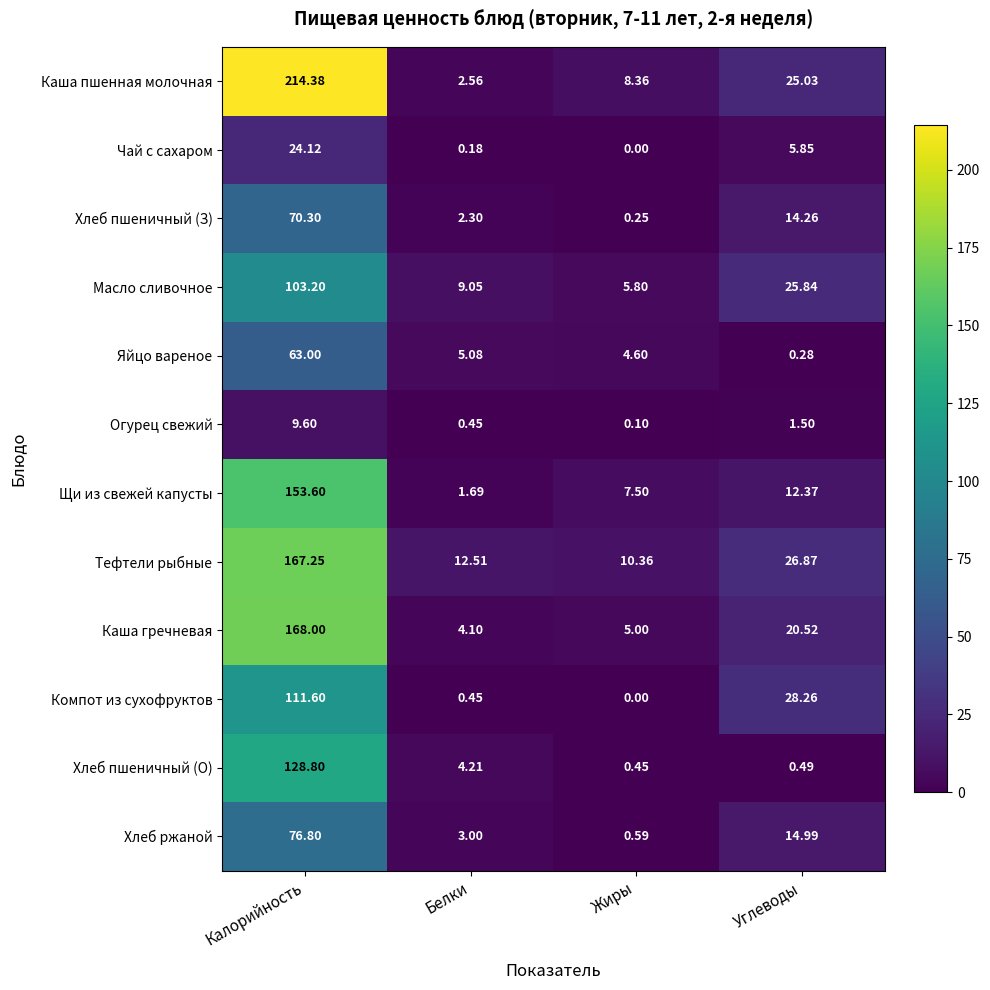

At which label does Компот из сухофруктов first exceed 28?

Калорийность